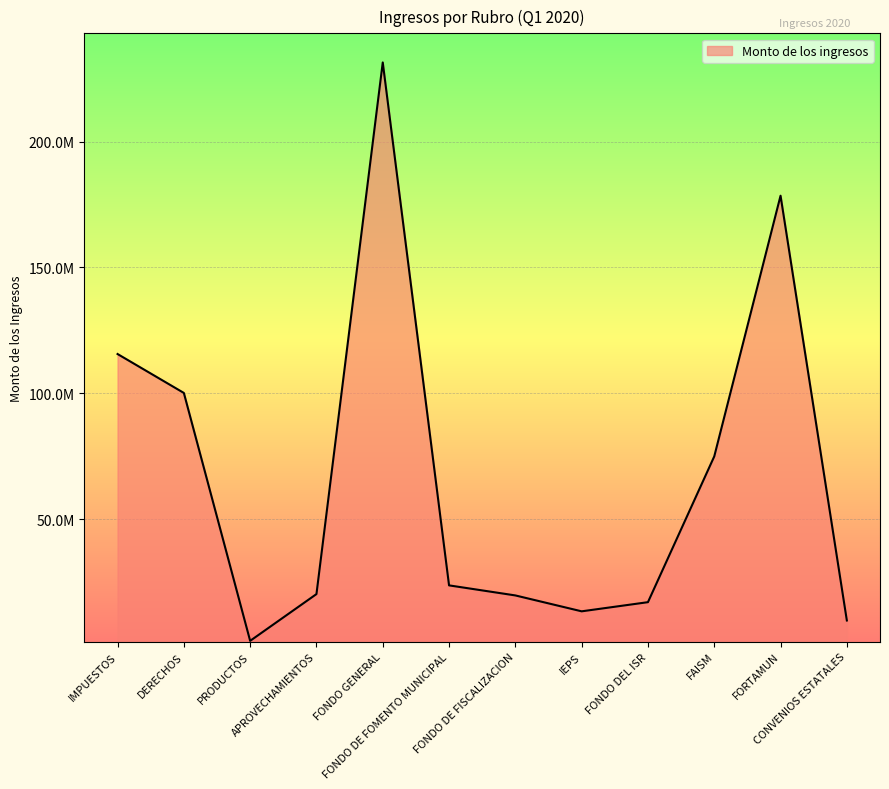

What is the difference between the values at FONDO GENERAL and FONDO DE FISCALIZACION?

211850905.6